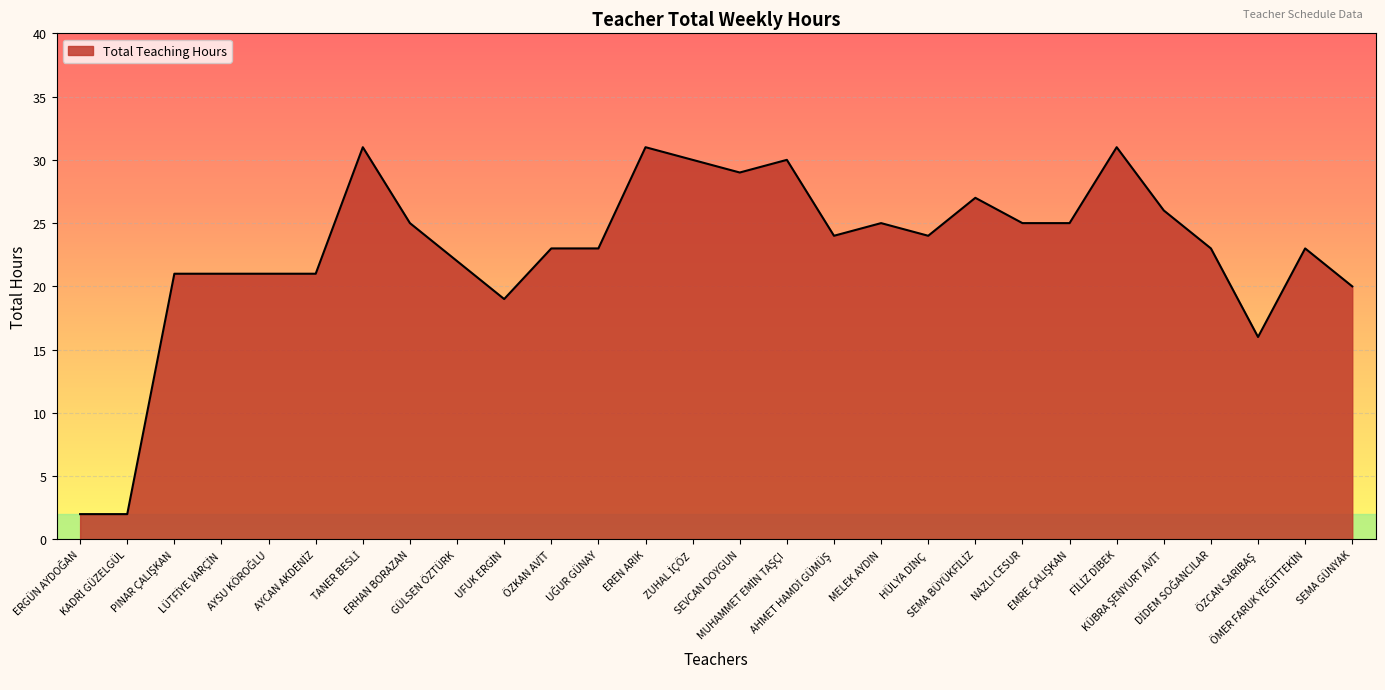

What is the difference between the maximum and minimum values?

29